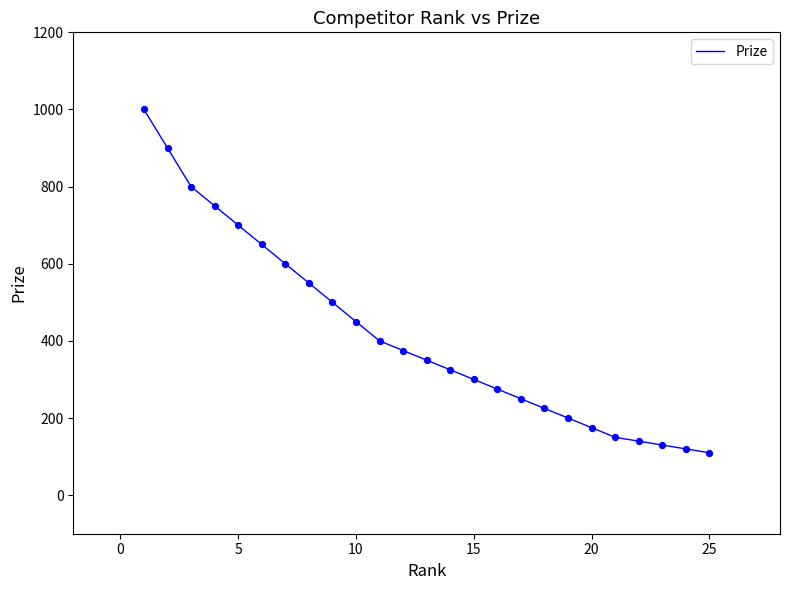

What is the difference between the maximum and minimum values?

890